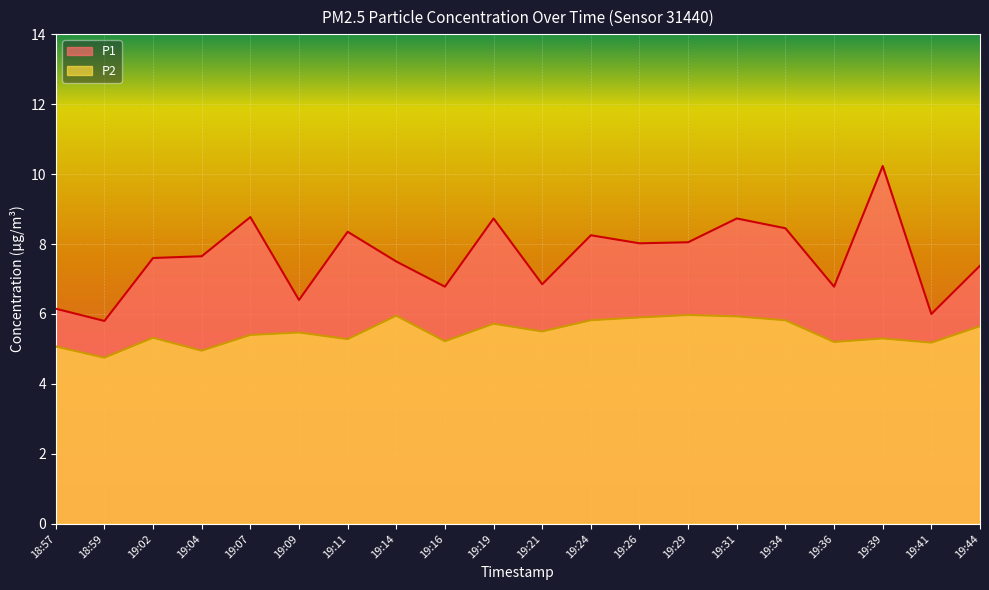

How many interior local valleys does the P2 series have?

7